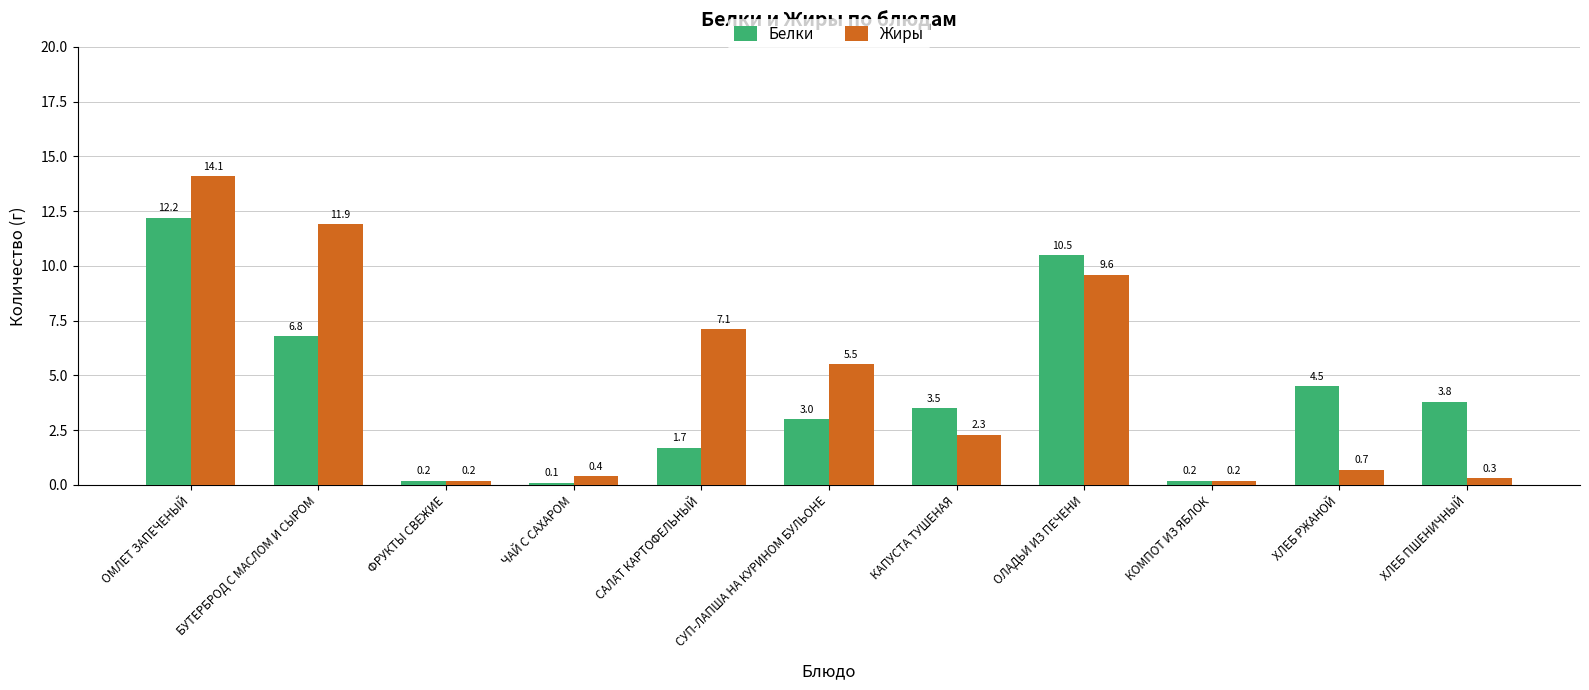

List the series in order of their overall mean, lowest first.

Белки, Жиры